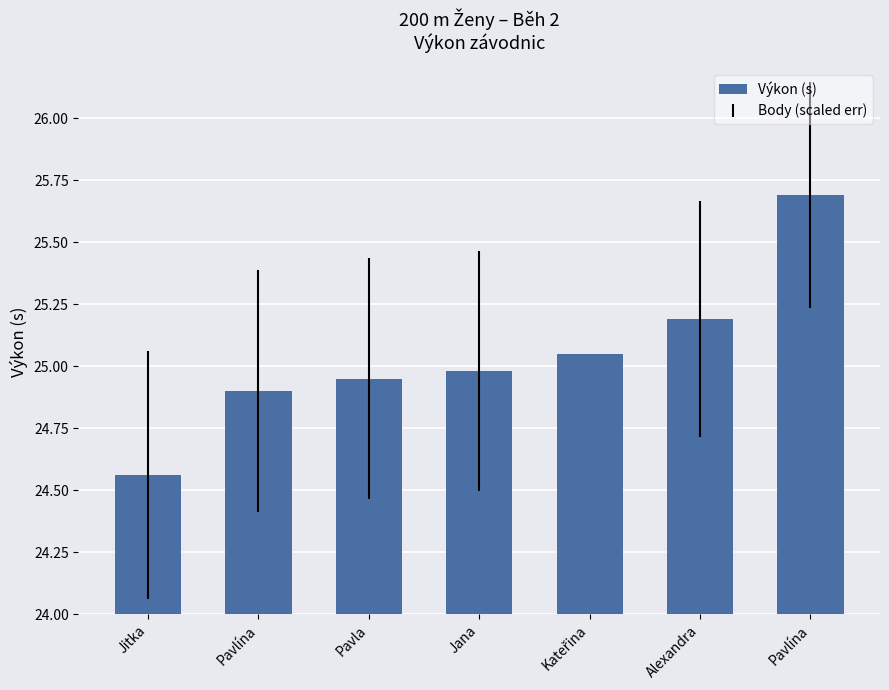

Is it true that the value at Alexandra is 39.4?

False